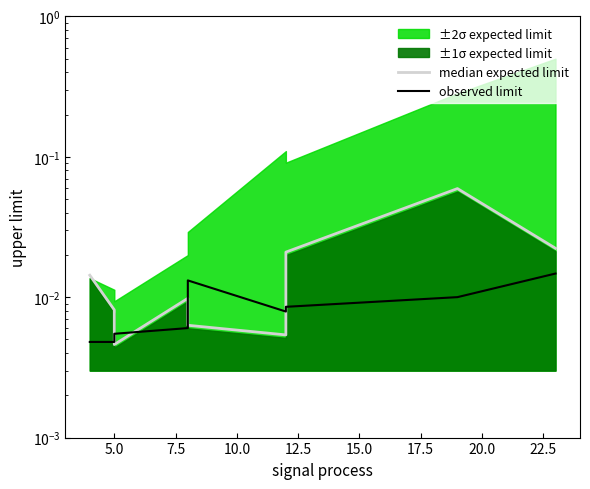

True or false: observed limit and median expected limit intersect in this chart.

True